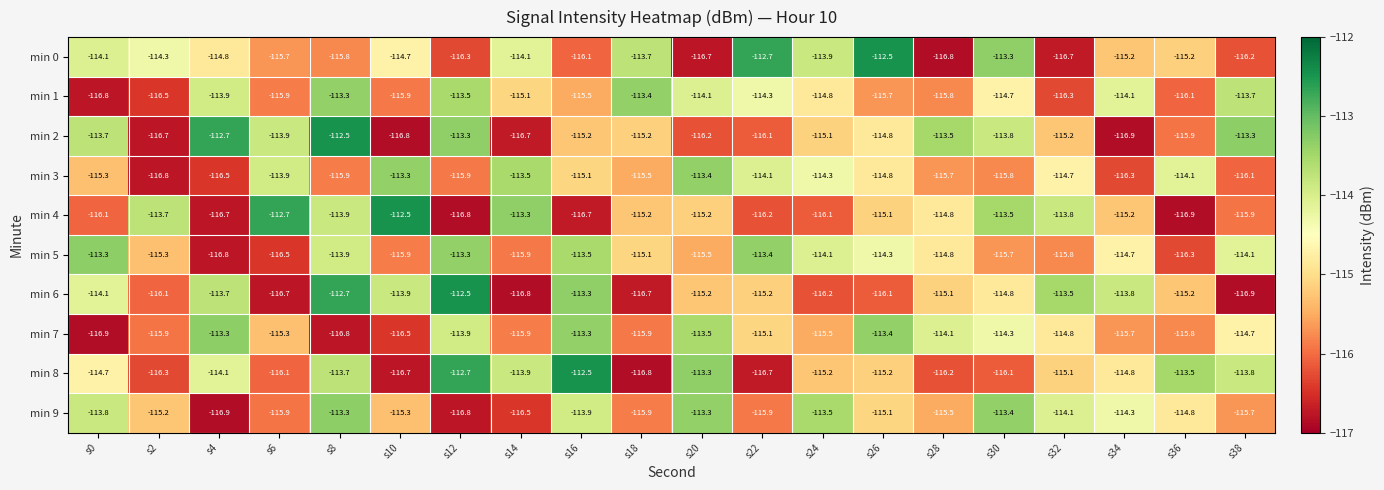

The value of min 9 at s18 is -43.2. True or false?

False